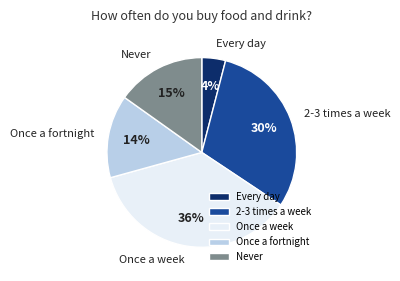

Is the sum of 2-3 times a week and Never greater than half?

No